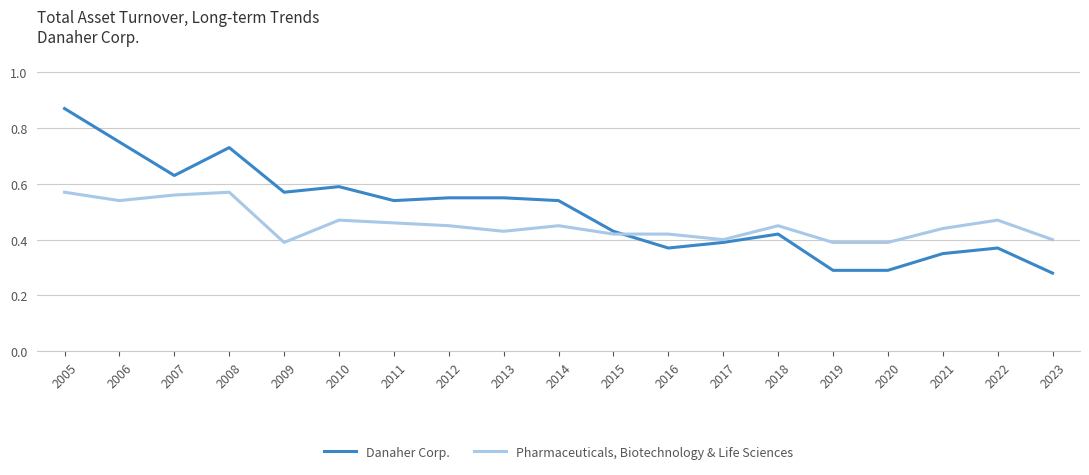

True or false: Pharmaceuticals, Biotechnology & Life Sciences has a value of 0.3 at 2022.

False